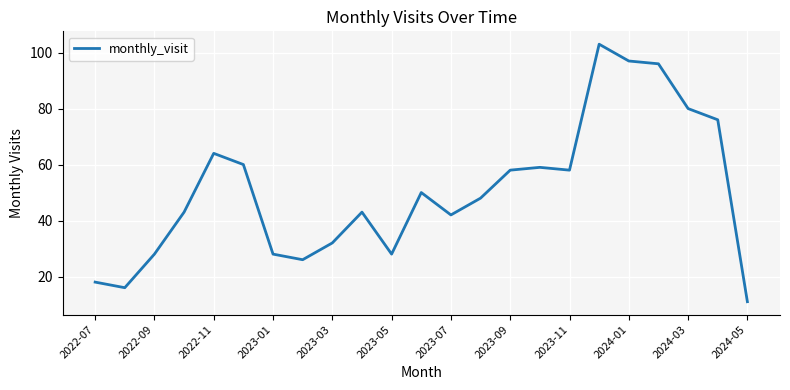

Reading right to left, list all the values displayed in this chart.

11	76	80	96	97	103	58	59	58	48	42	50	28	43	32	26	28	60	64	43	28	16	18